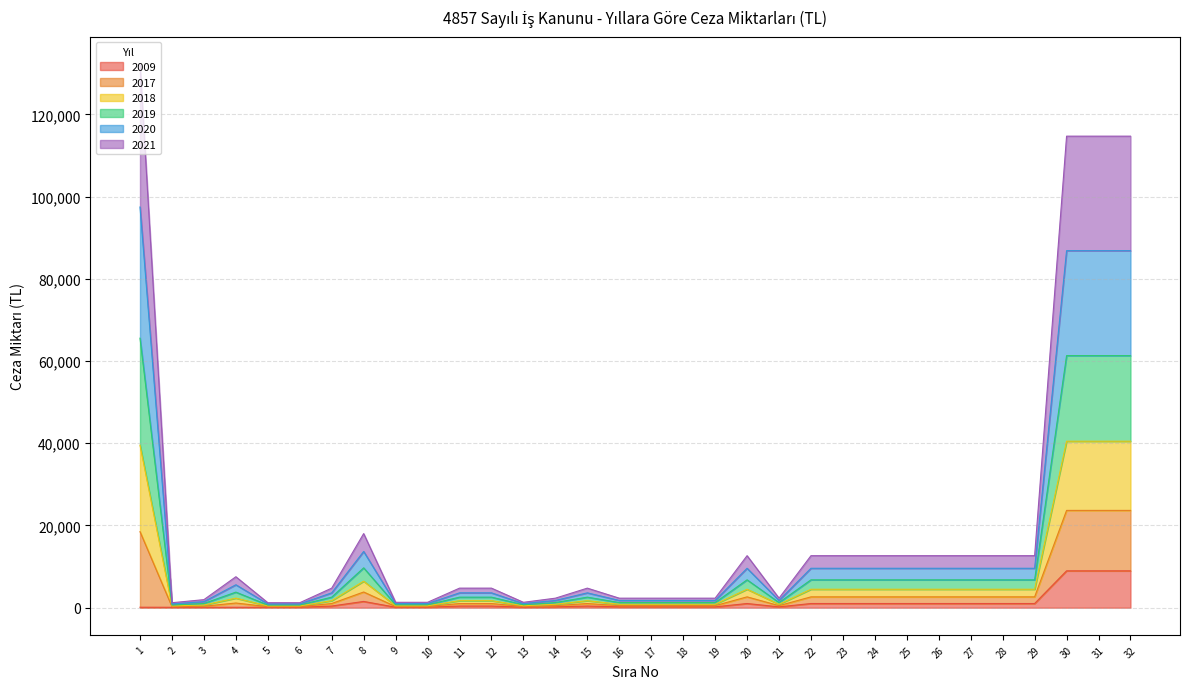

Does the chart display data point markers on the line(s)?

No